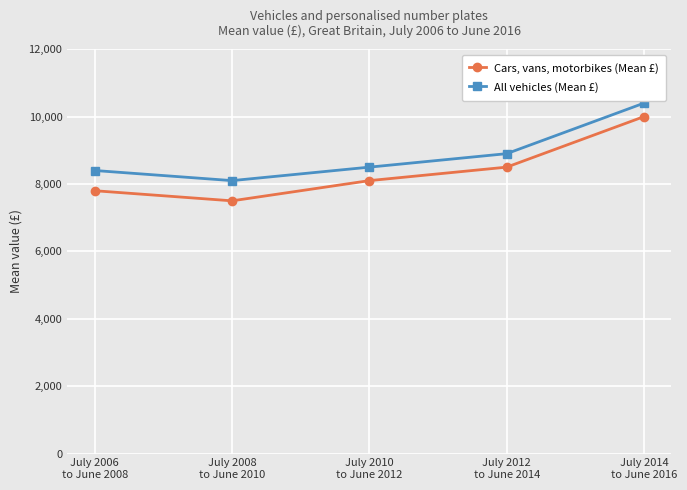

True or false: Cars, vans, motorbikes (Mean £) and All vehicles (Mean £) cross at least once.

False